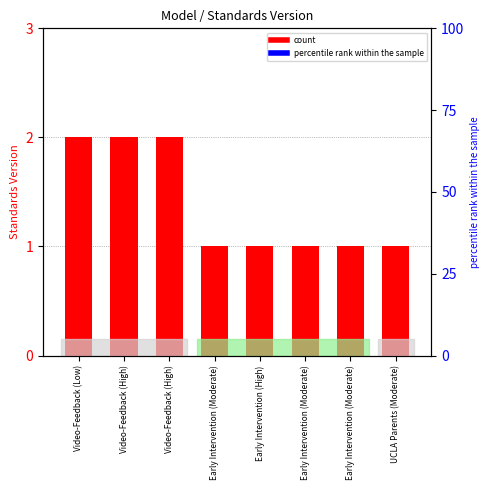

Are the bars grouped side by side (vs. stacked)?

No